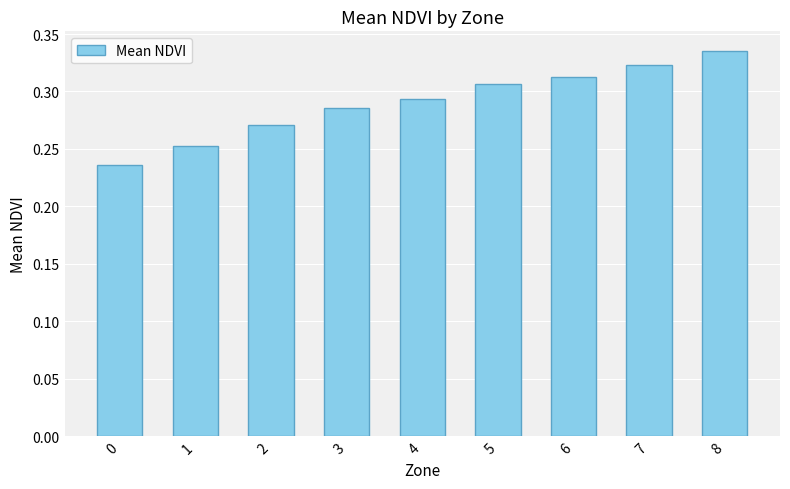

List the labels in order of value, largest first.

8, 7, 6, 5, 4, 3, 2, 1, 0